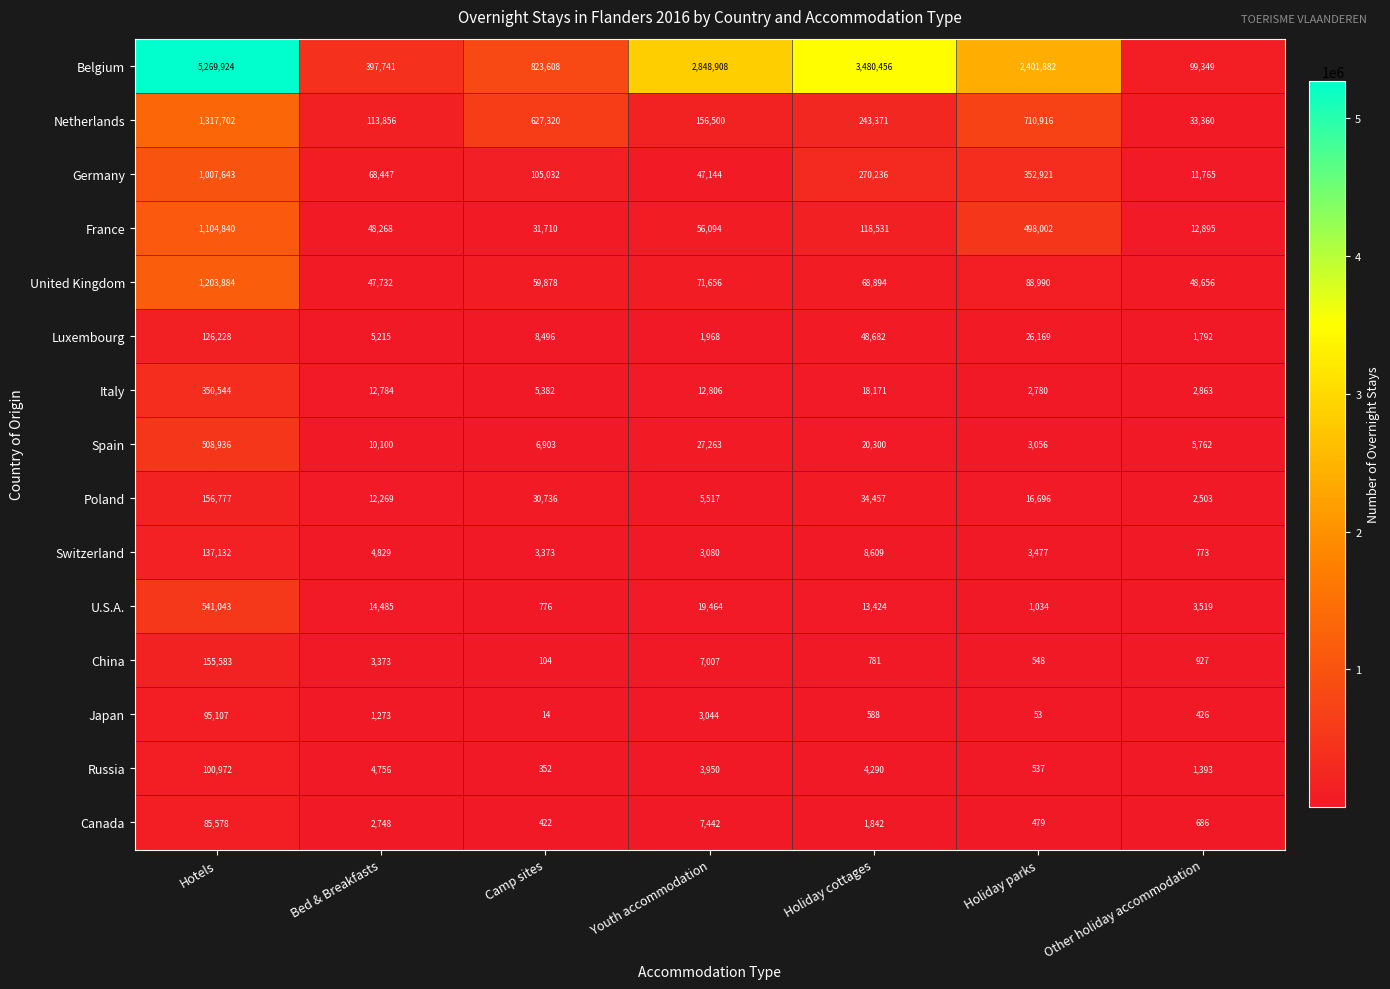

What is the smallest value displayed?

14